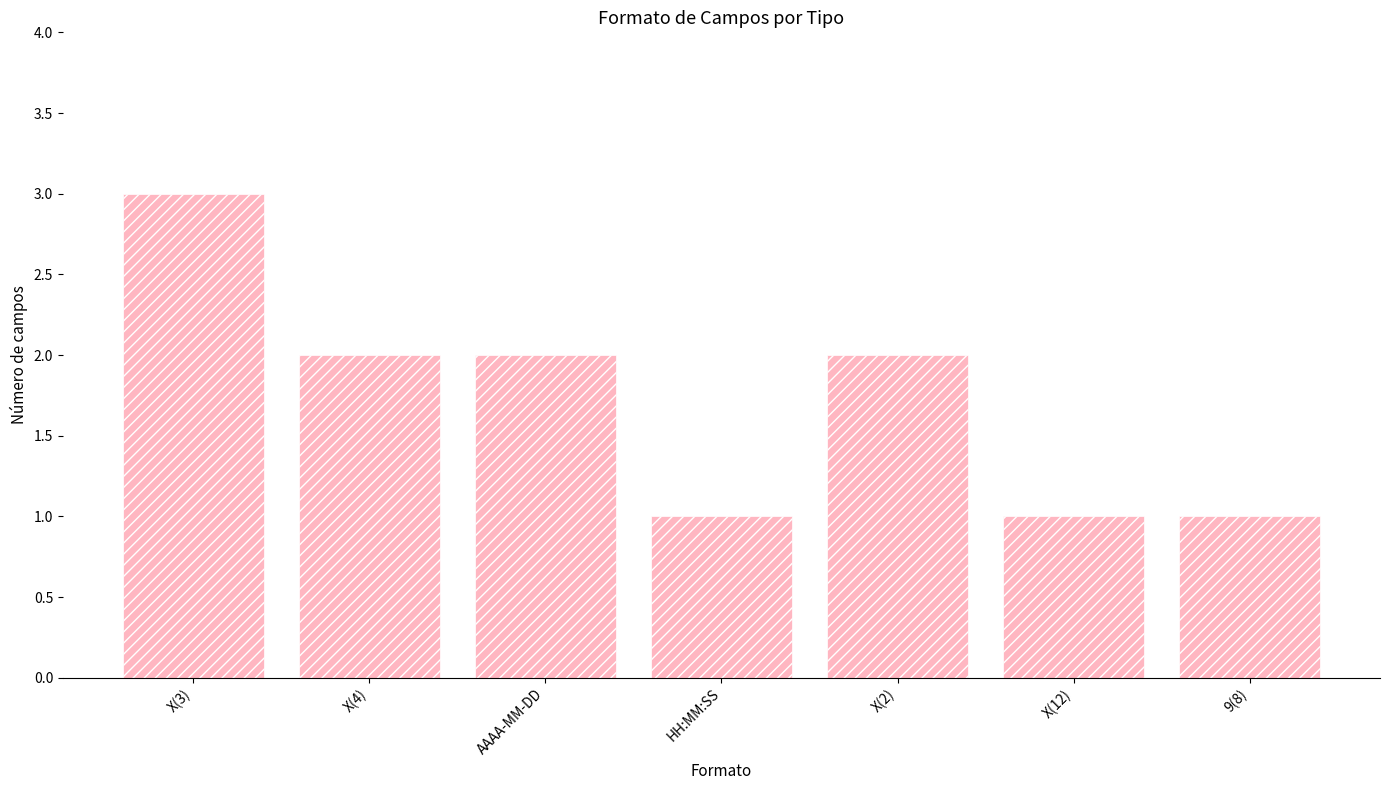

Reading left to right, what are all the values shown in this chart?

X(3)=3	X(4)=2	AAAA-MM-DD=2	HH:MM:SS=1	X(2)=2	X(12)=1	9(8)=1